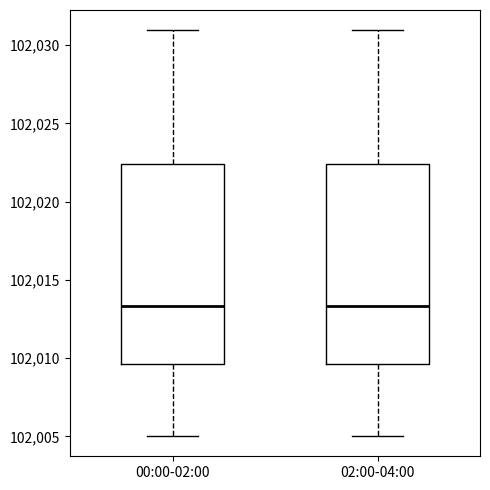

Reading left to right, read every box against the y-axis: the position of its median line, the range the box covers, and the ends of its whiskers. The values are not printed on the chart, so give them approximately, as read against the axis.

00:00-02:00: median 102013.5, box 102009.5 to 102022.5, whiskers 102005.0 to 102031.0
02:00-04:00: median 102013.5, box 102009.5 to 102022.5, whiskers 102005.0 to 102031.0